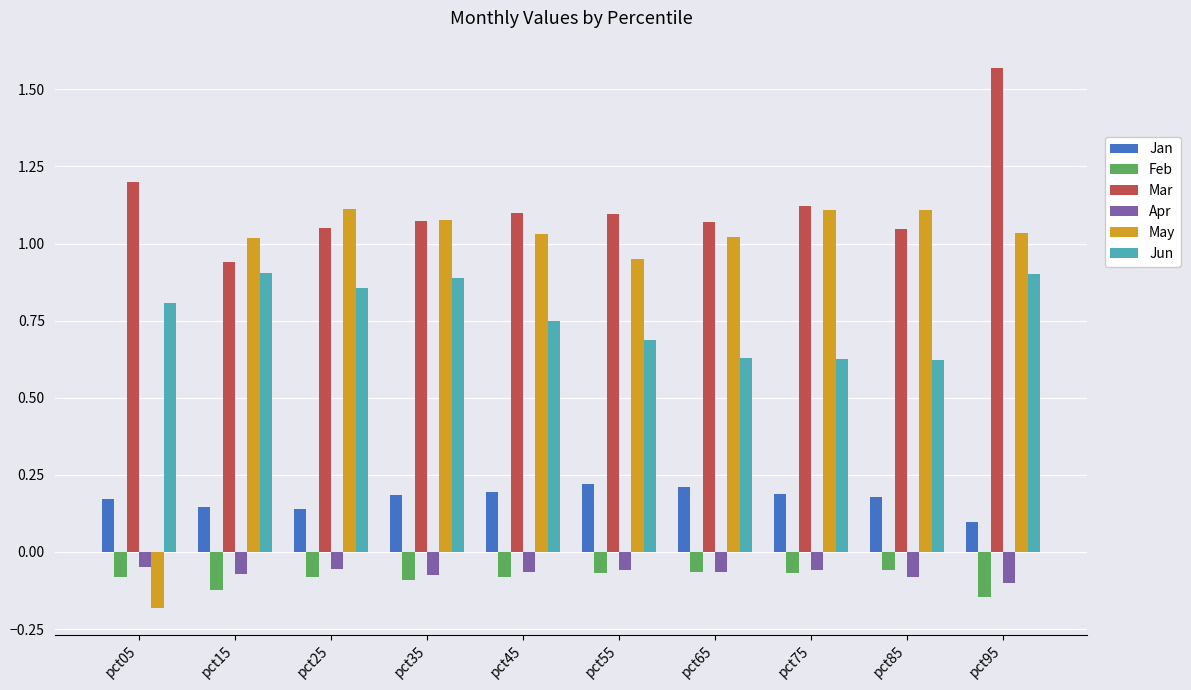

The value of Jun at pct65 is 0.8. True or false?

False